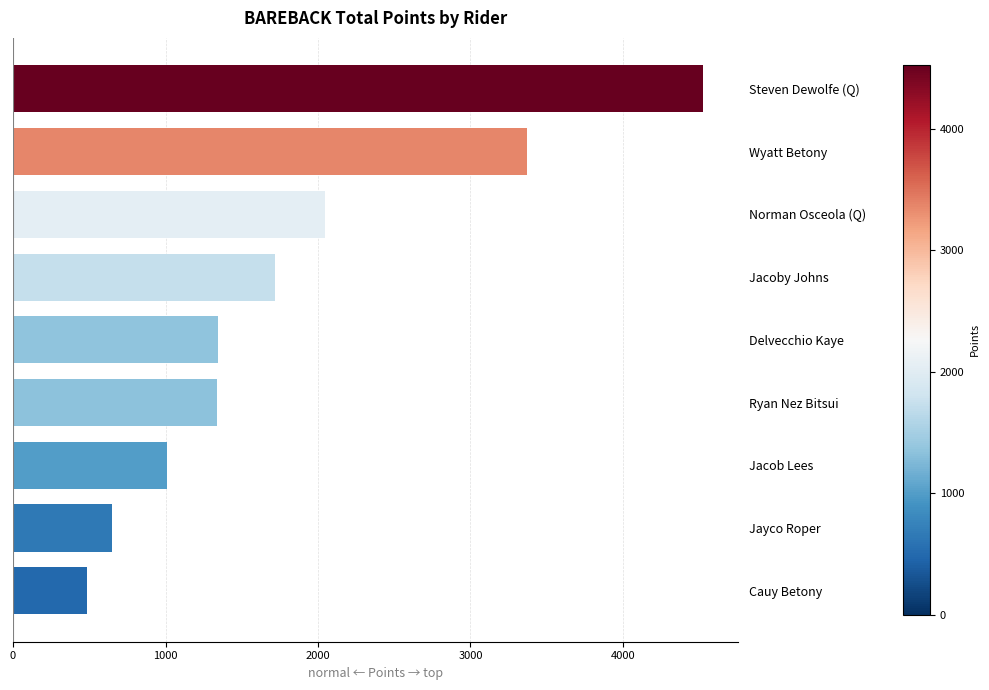

True or false: the data shows 1398.1 at Jacob Lees.

False